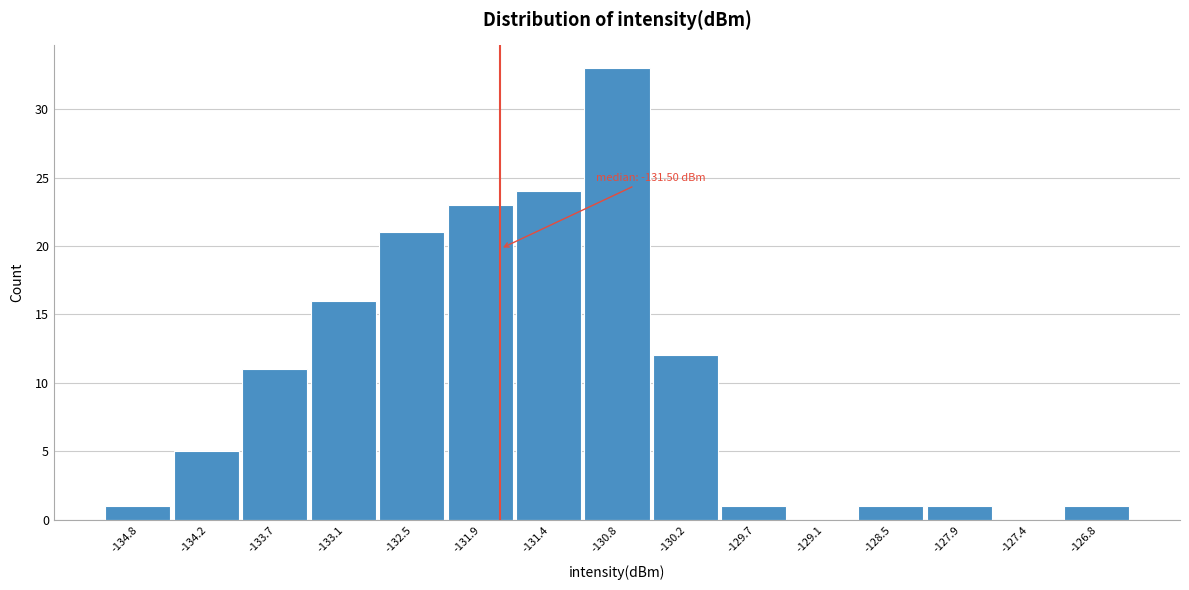

Reading left to right, extract all data points from this chart.

-134.8=1	-134.2=5	-133.7=11	-133.1=16	-132.5=21	-131.9=23	-131.4=24	-130.8=33	-130.2=12	-129.7=1	-129.1=0	-128.5=1	-127.9=1	-127.4=0	-126.8=1